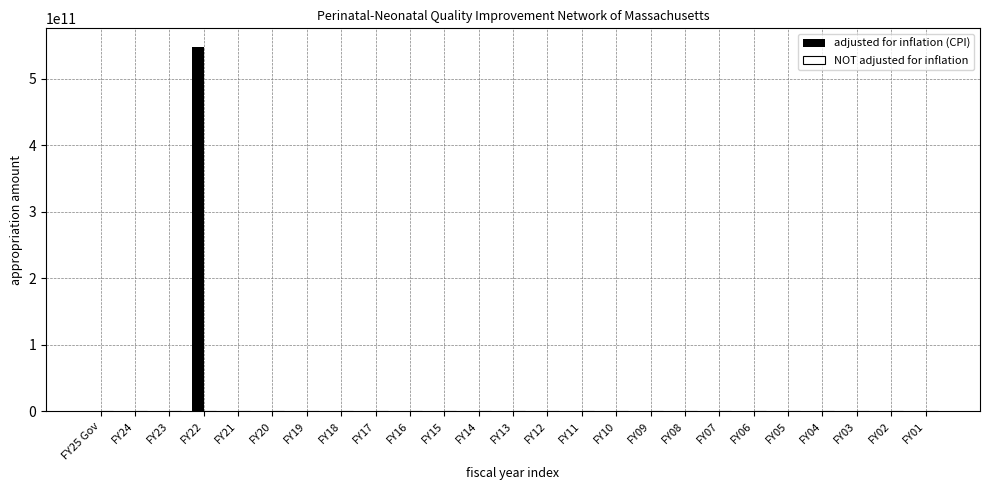

Which category has the highest value across all series?

FY22